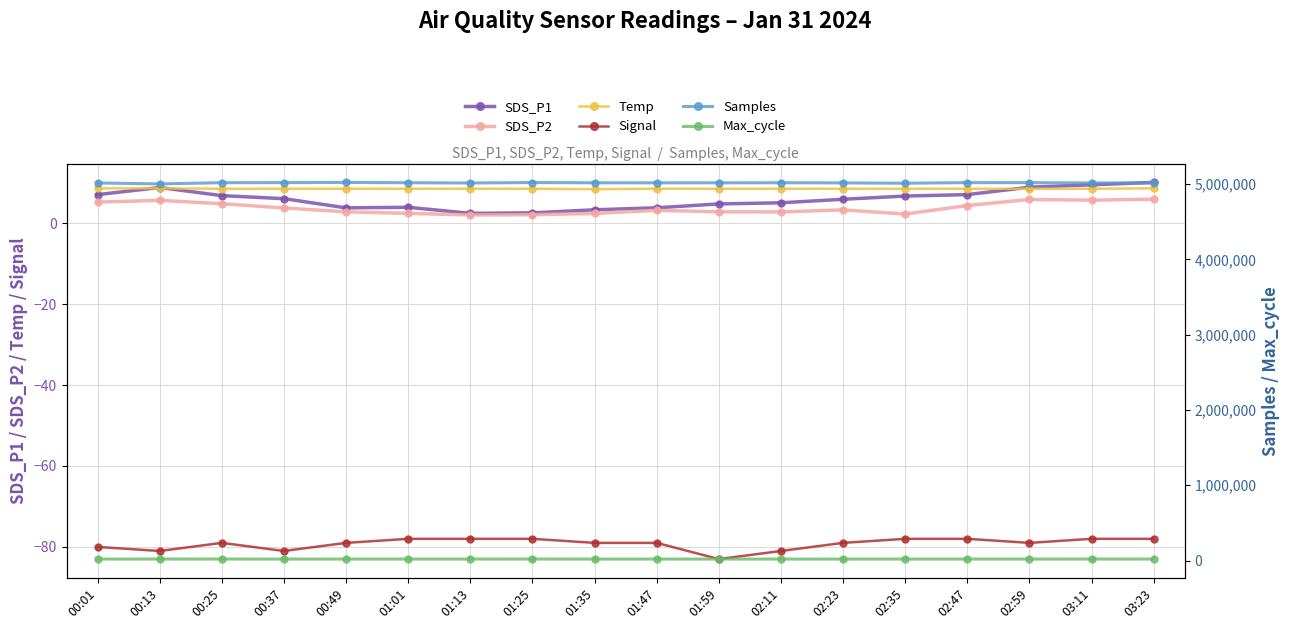

Which category has the lowest value in the Temp series?

01:35